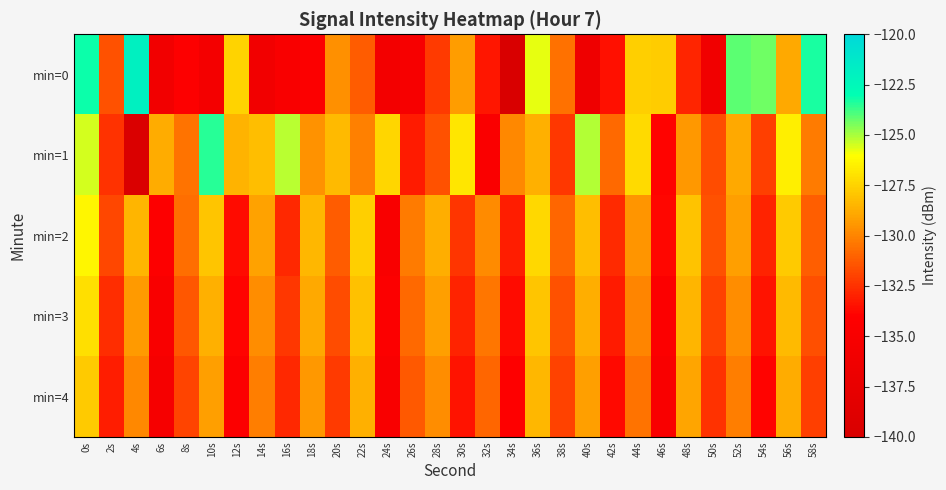

What is the total value across all series at 24s?

-667.4